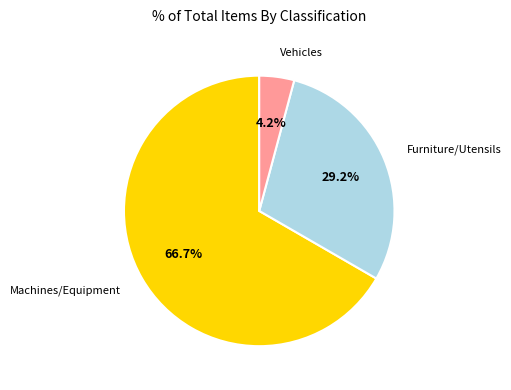

How many segments does this pie chart have?

3